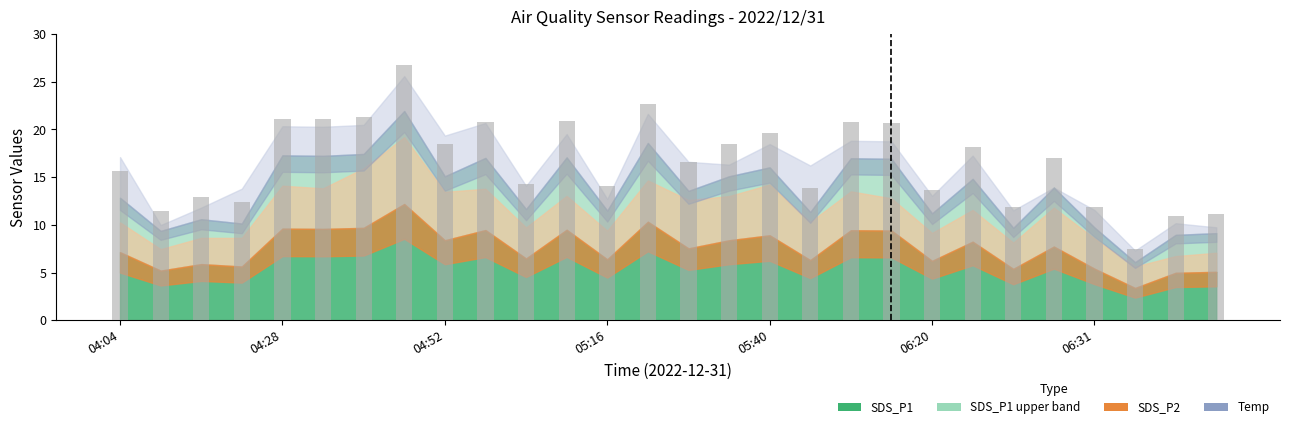

What is the sum of all values?

465.7